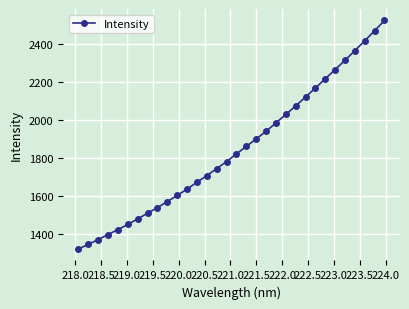

What is the minimum value shown in the chart?

1321.6